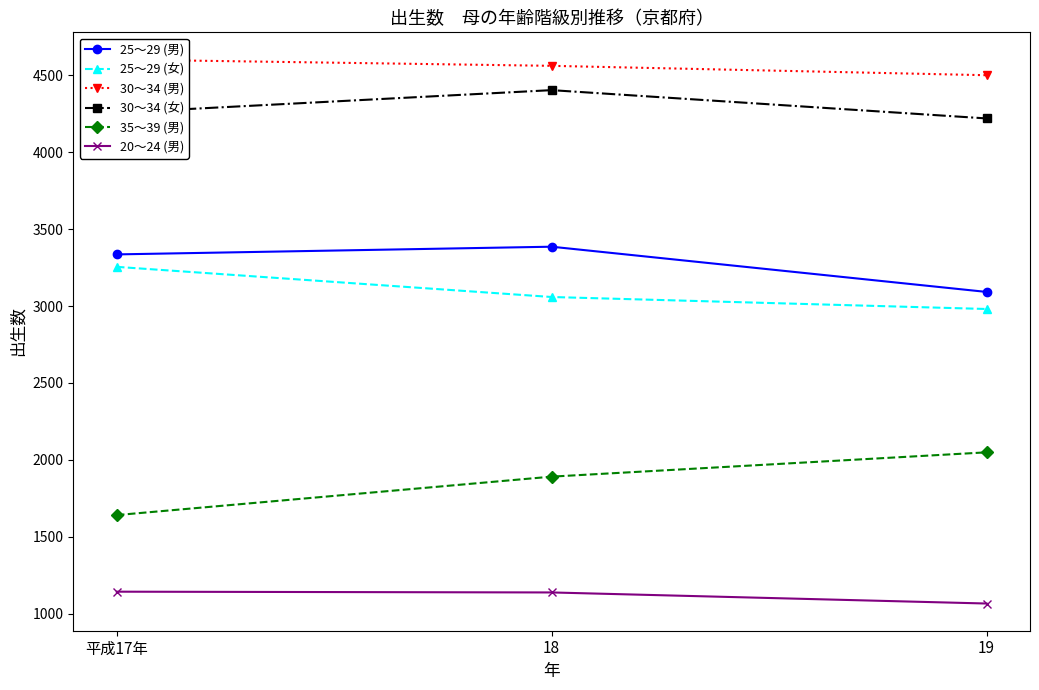

Is it true that 25～29 (女) equals 1043 at 18?

False